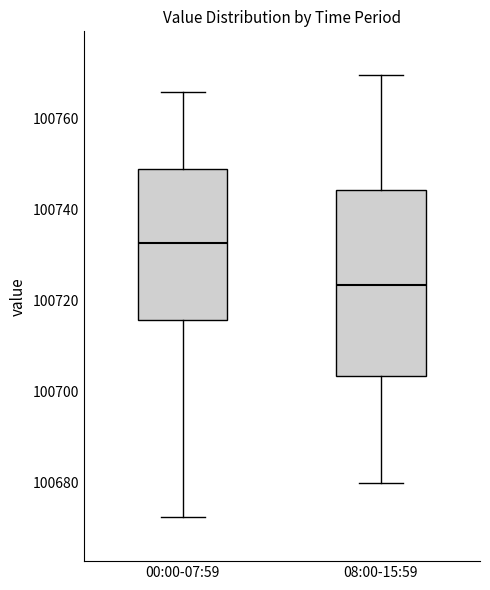

Which box is the tallest, from its lower edge to its upper edge?

08:00-15:59